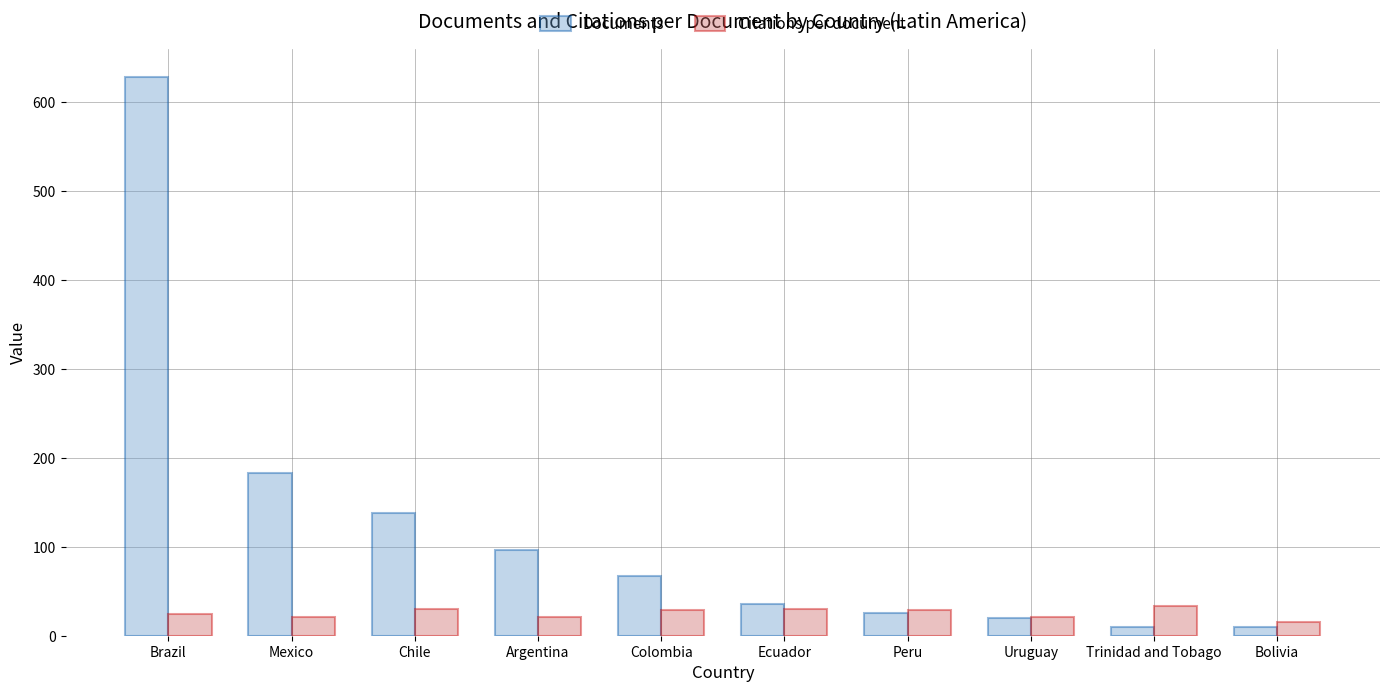

At how many categories does at least one series exceed 429?

1